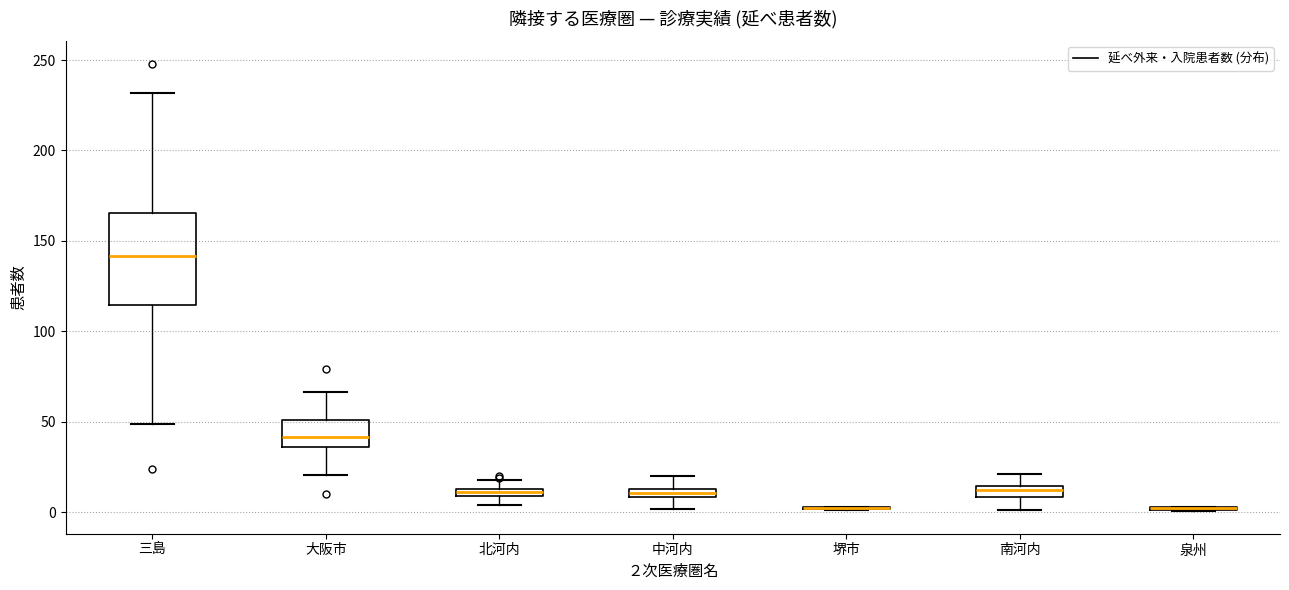

Comparing the boxes themselves (not the whiskers), which one is the tallest?

三島